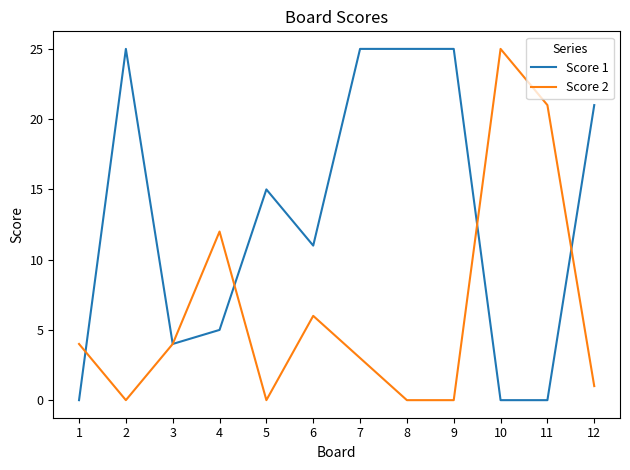

What is the maximum value shown in the chart?

25